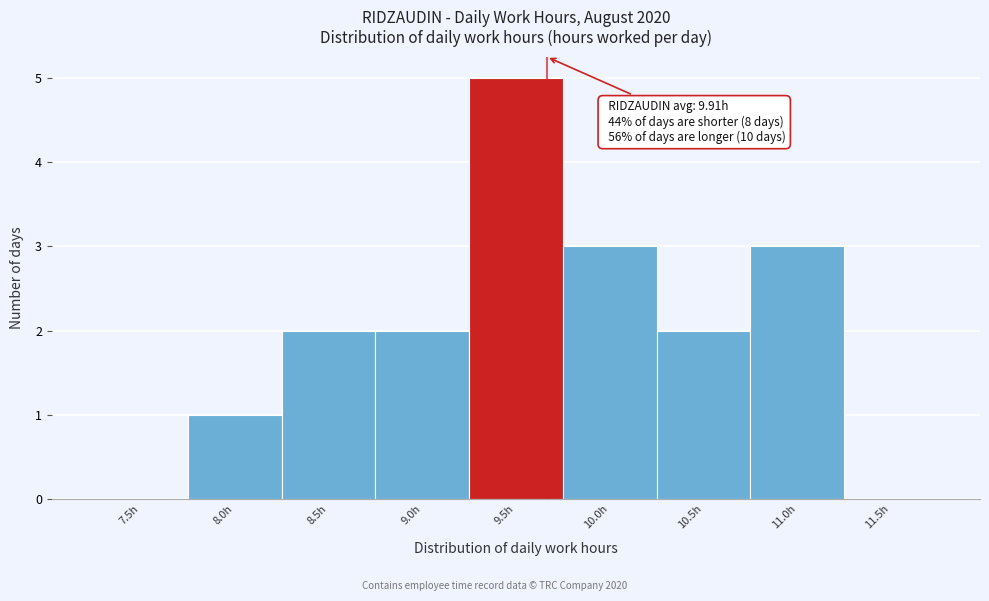

Reading right to left, transcribe all the data shown in this chart.

11.5h=0	11.0h=3	10.5h=2	10.0h=3	9.5h=5	9.0h=2	8.5h=2	8.0h=1	7.5h=0